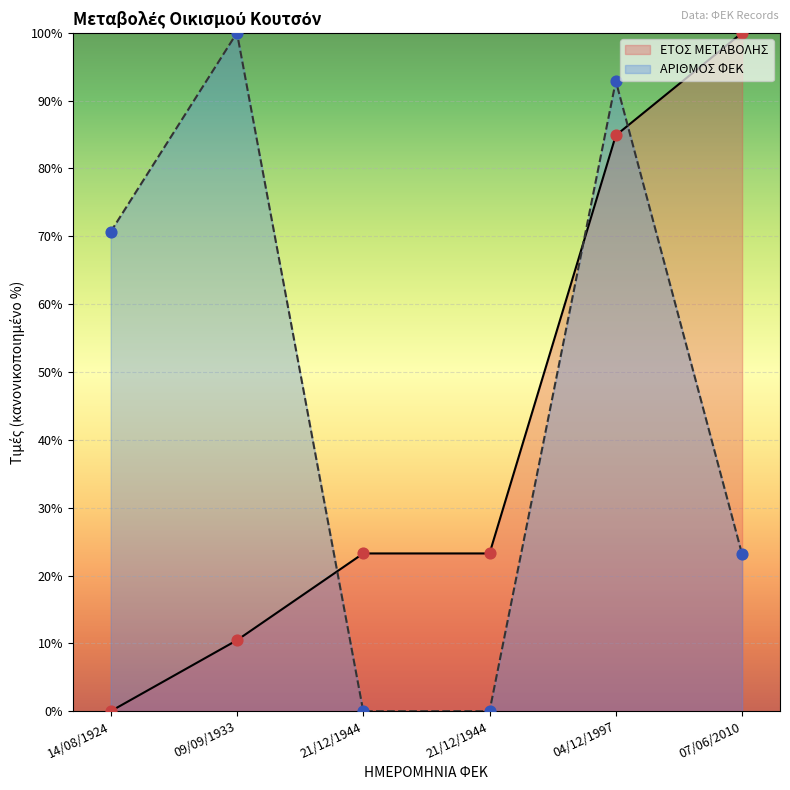

Which series has the widest spread of Y values?

ΕΤΟΣ ΜΕΤΑΒΟΛΗΣ